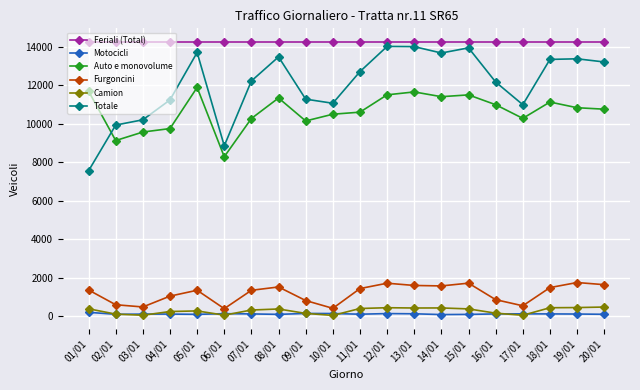

What is the difference between the maximum and minimum values in the Furgoncini series?

1360